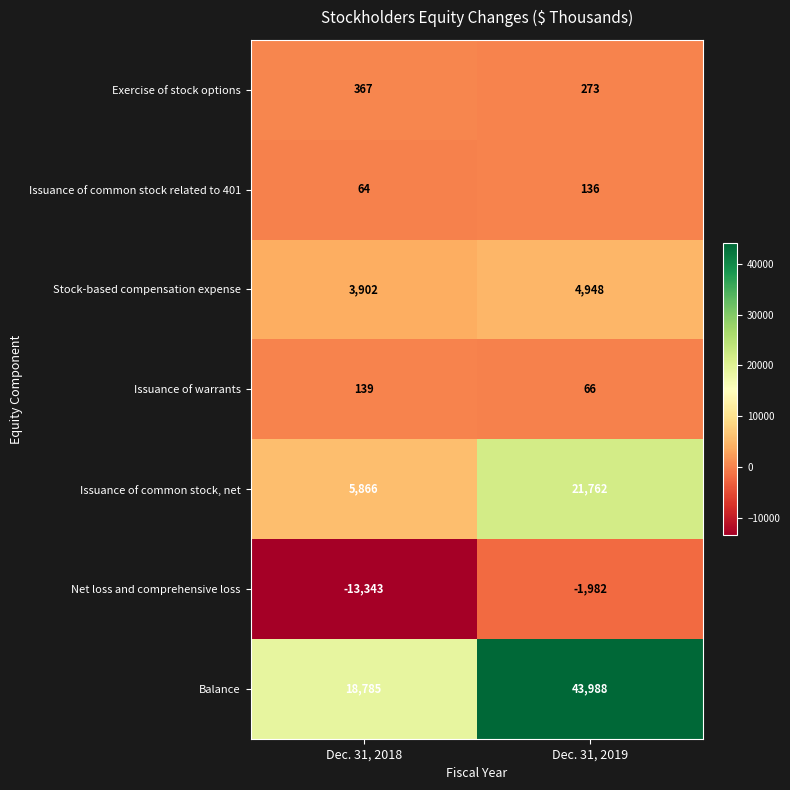

The value of Balance at Dec. 31, 2018 is 8258. True or false?

False